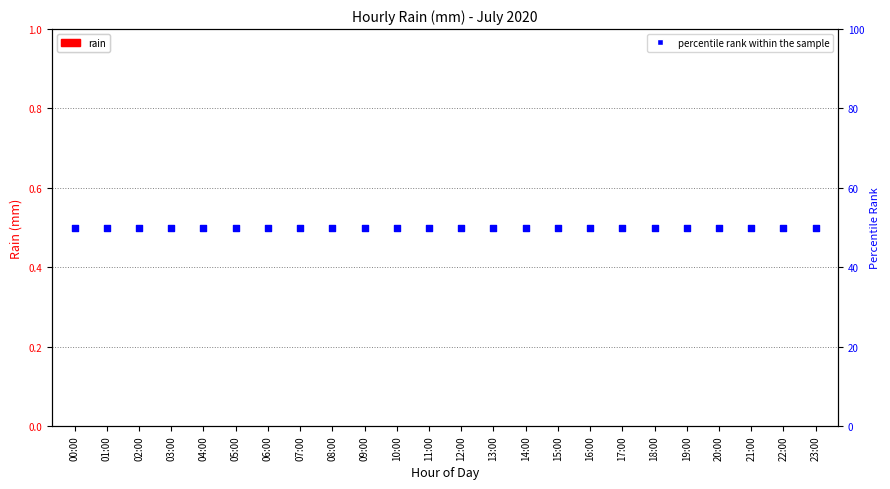

Which series contains the lowest Y value?

rain